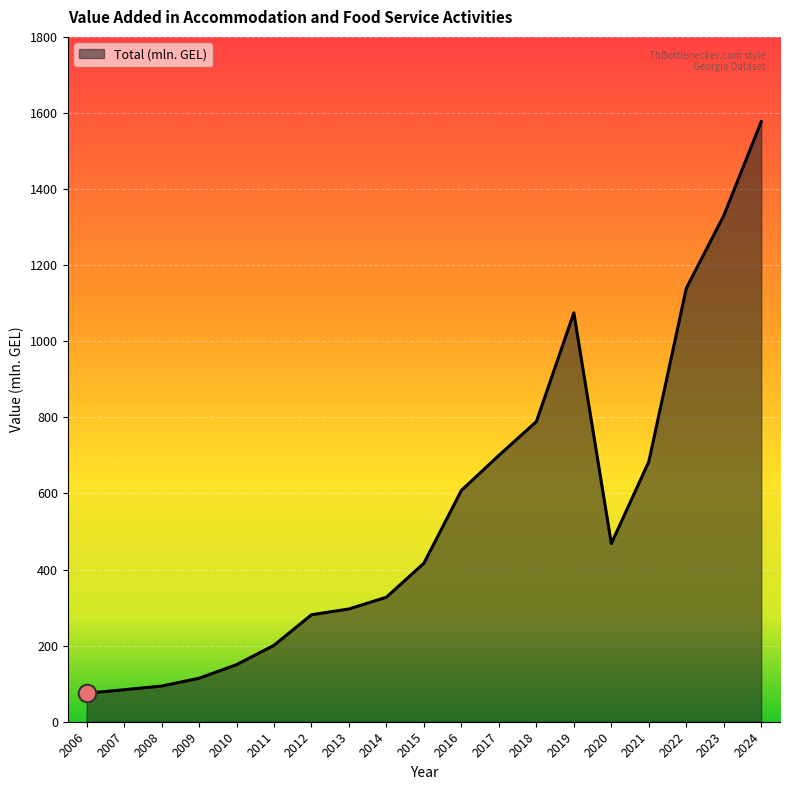

Which has a higher value, 2013 or 2024?

2024